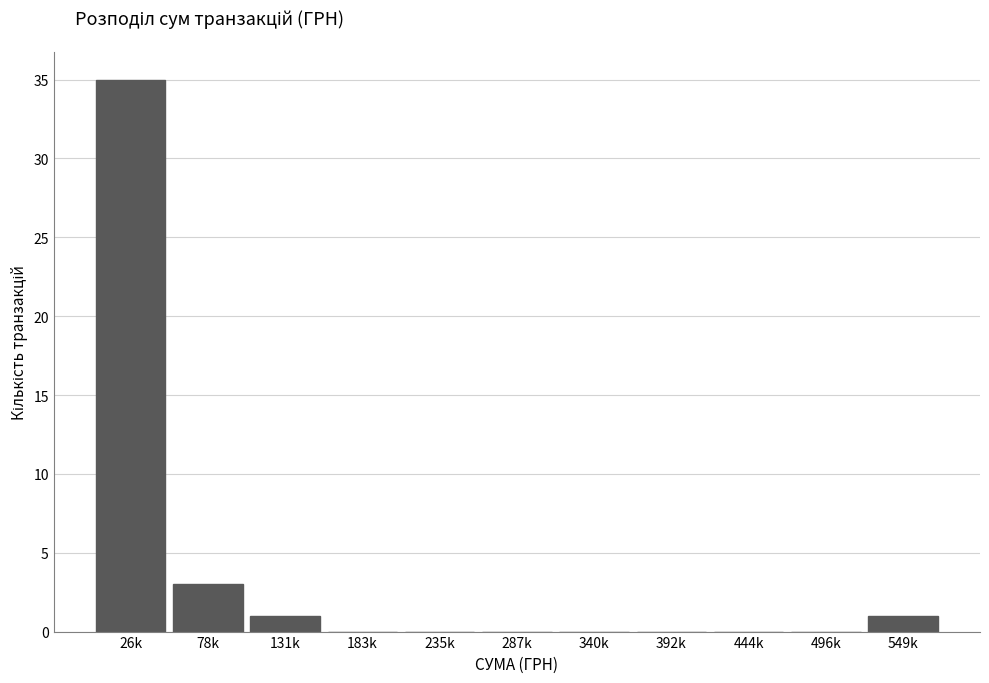

Reading left to right, transcribe all the data shown in this chart.

26k=35	78k=3	131k=1	183k=0	235k=0	287k=0	340k=0	392k=0	444k=0	496k=0	549k=1